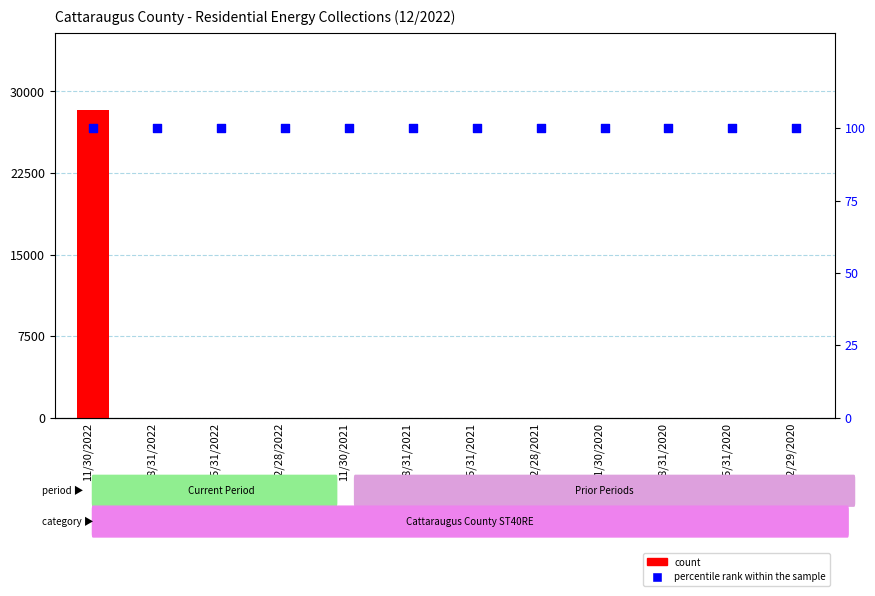

At which category is the sum across all series the highest?

11/30/2022